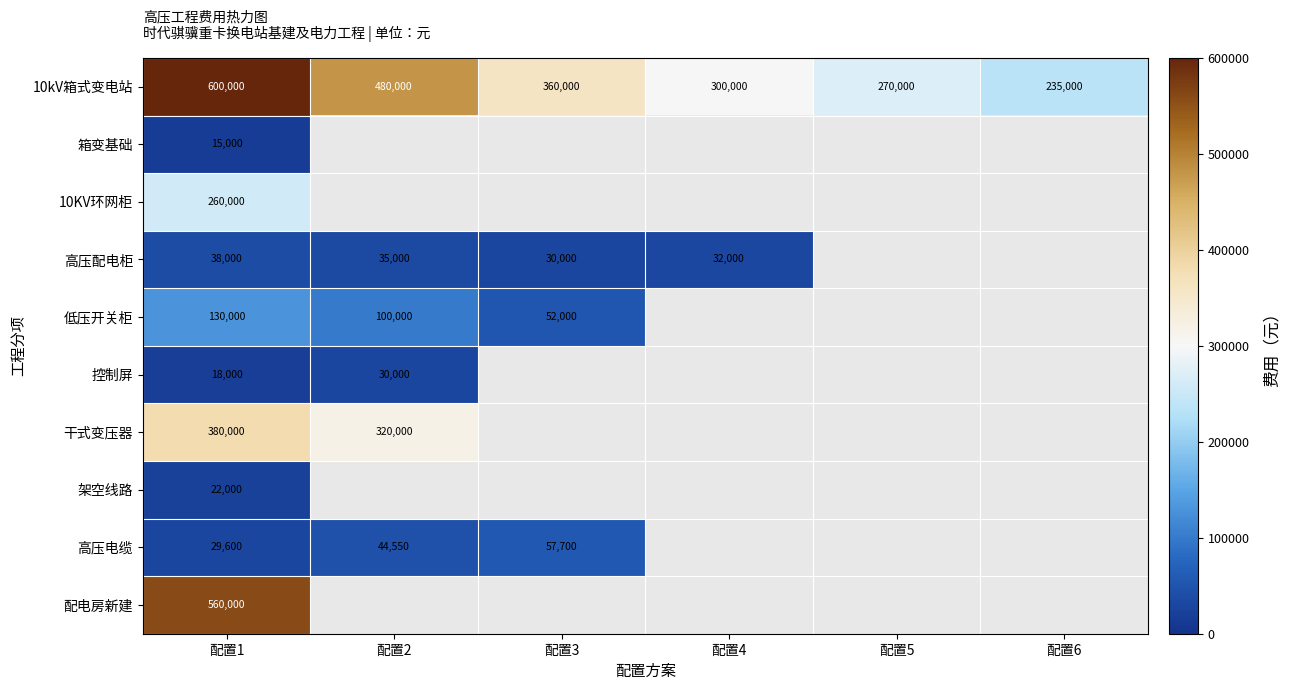

Rank the categories by 10kV箱式变电站 value from lowest to highest.

配置6, 配置5, 配置4, 配置3, 配置2, 配置1